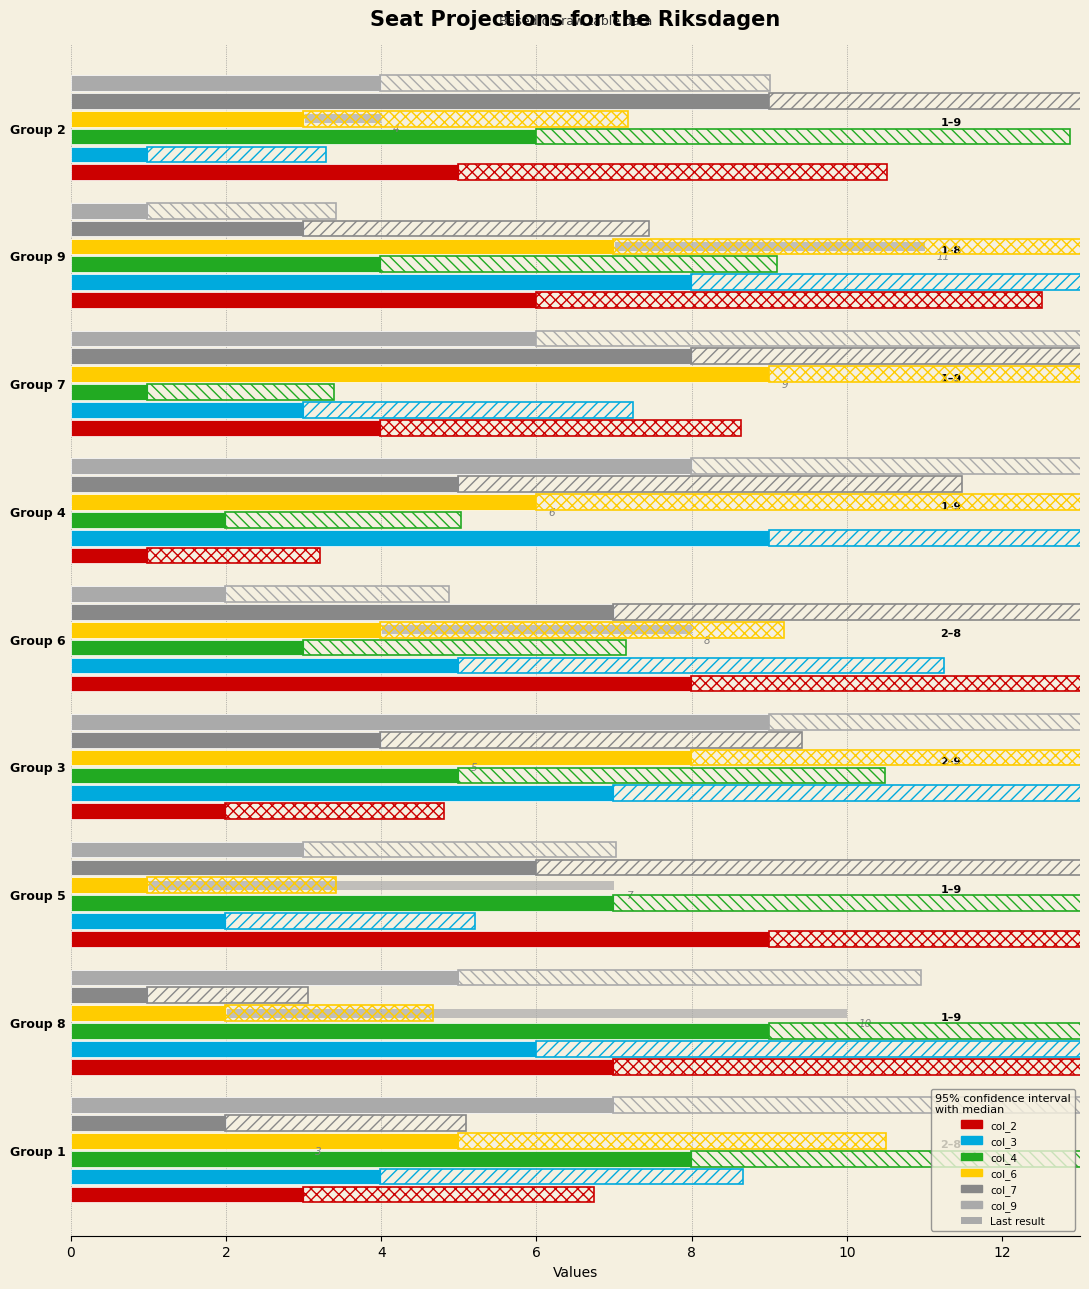

Reading left to right, what are all the values shown in this chart?

col_2: 3	7	9	2	8	1	4	6	5
col_3: 4	6	2	7	5	9	3	8	1
col_4: 8	9	7	5	3	2	1	4	6
col_6: 5	2	1	8	4	6	9	7	3
col_7: 2	1	6	4	7	5	8	3	9
col_9: 7	5	3	9	2	8	6	1	4